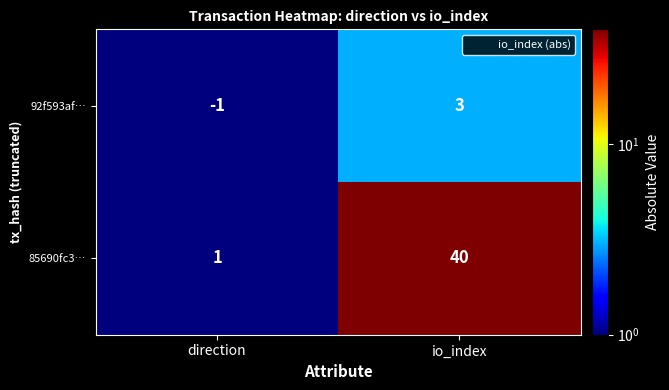

List the series in order of their overall mean, lowest first.

92f593af…, 85690fc3…